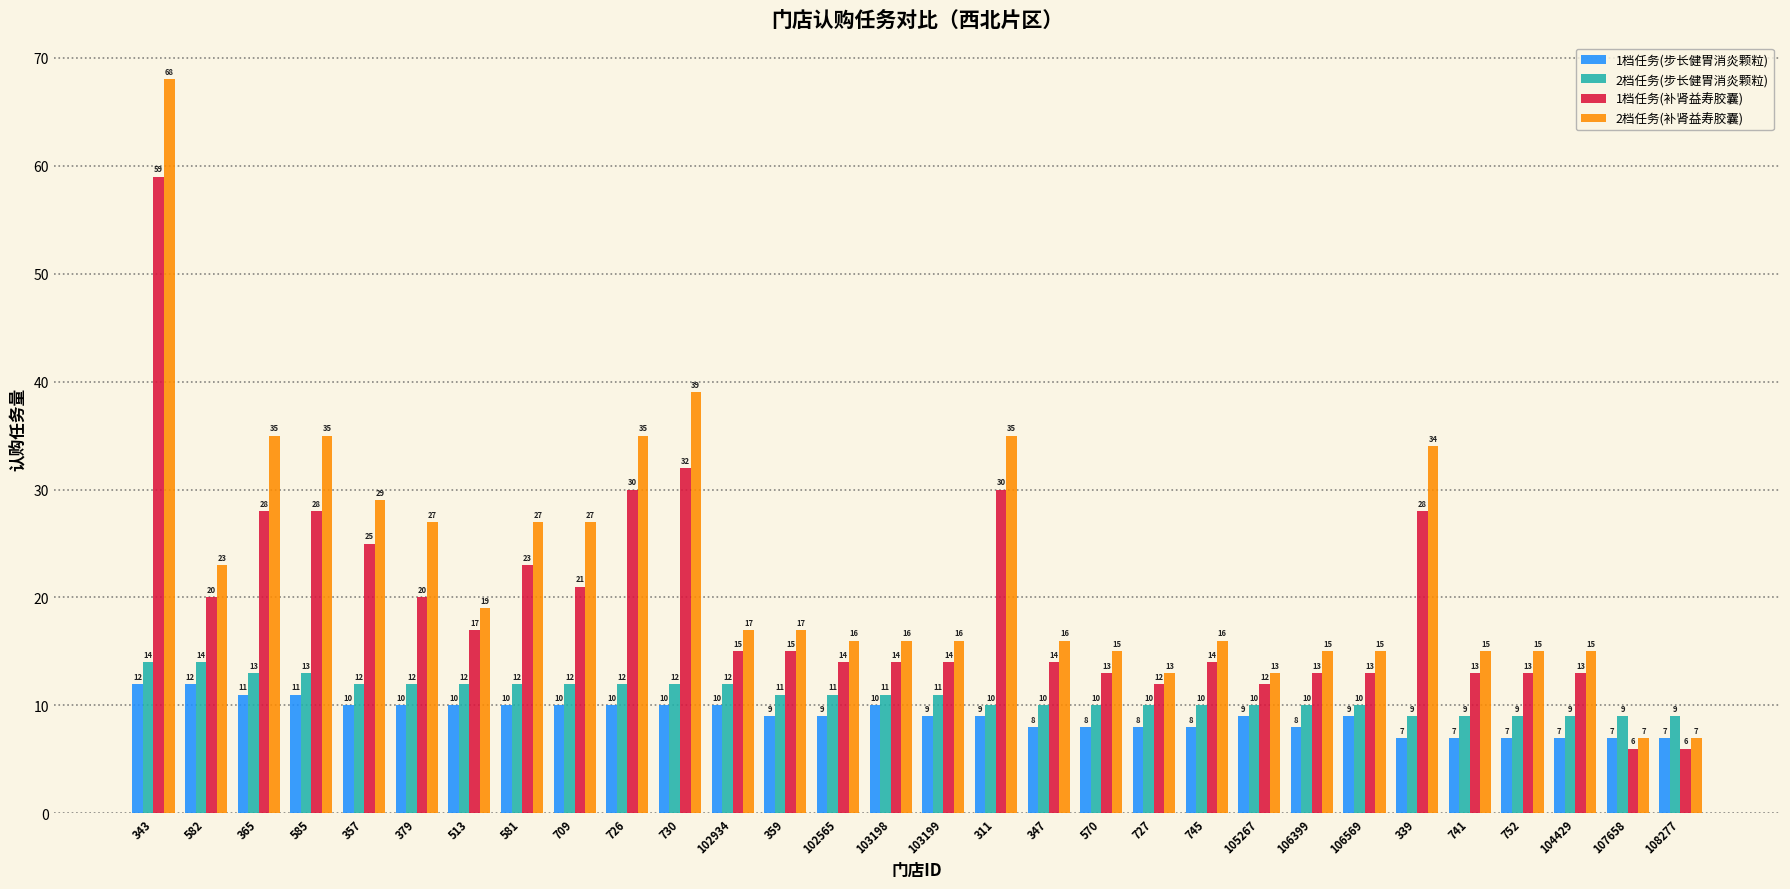

What is the approximate value of 2档任务(补肾益寿胶囊) at 365, to the nearest 5?

35